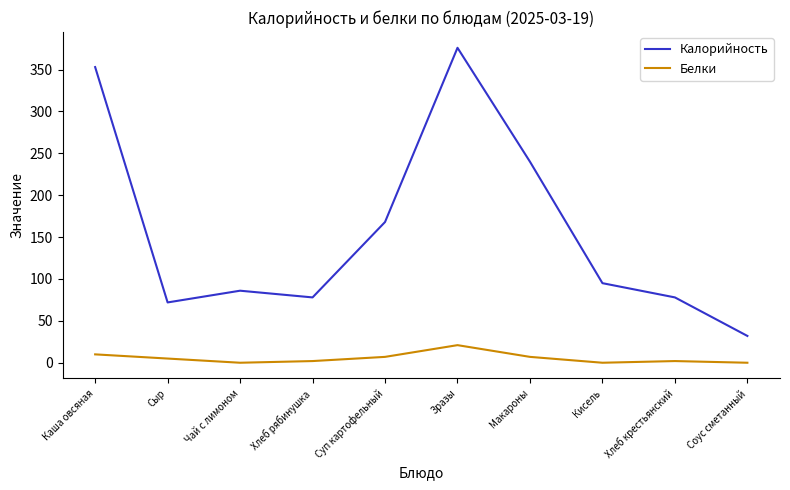

Read the Калорийность value at Чай с лимоном.

86